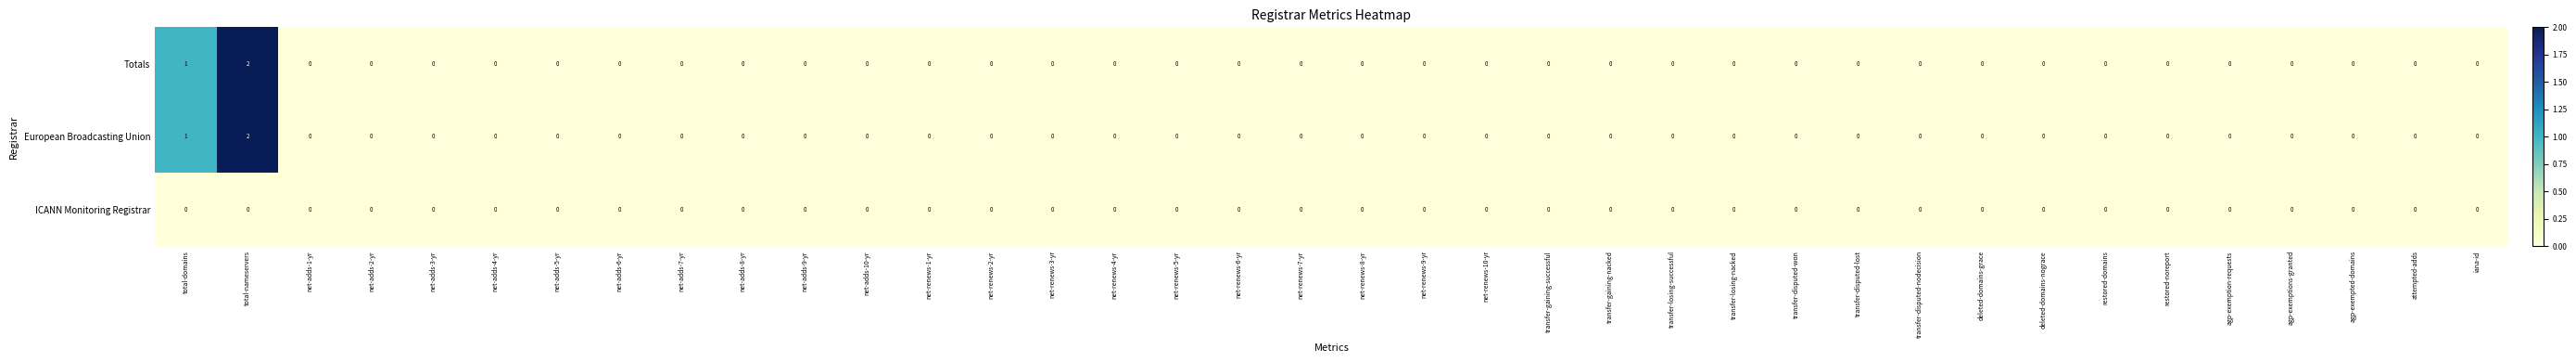

The ICANN Monitoring Registrar series shows 0 at transfer-disputed-nodecision. True or false?

True